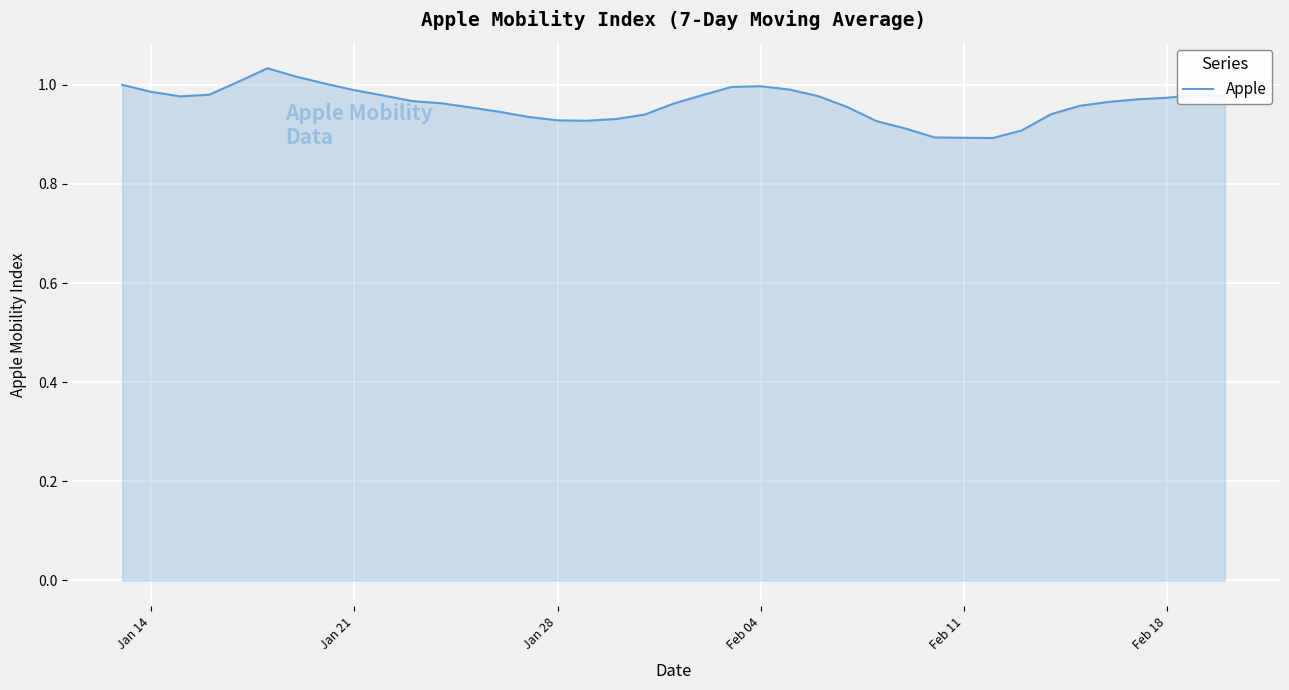

How many distinct data groups are displayed?

1